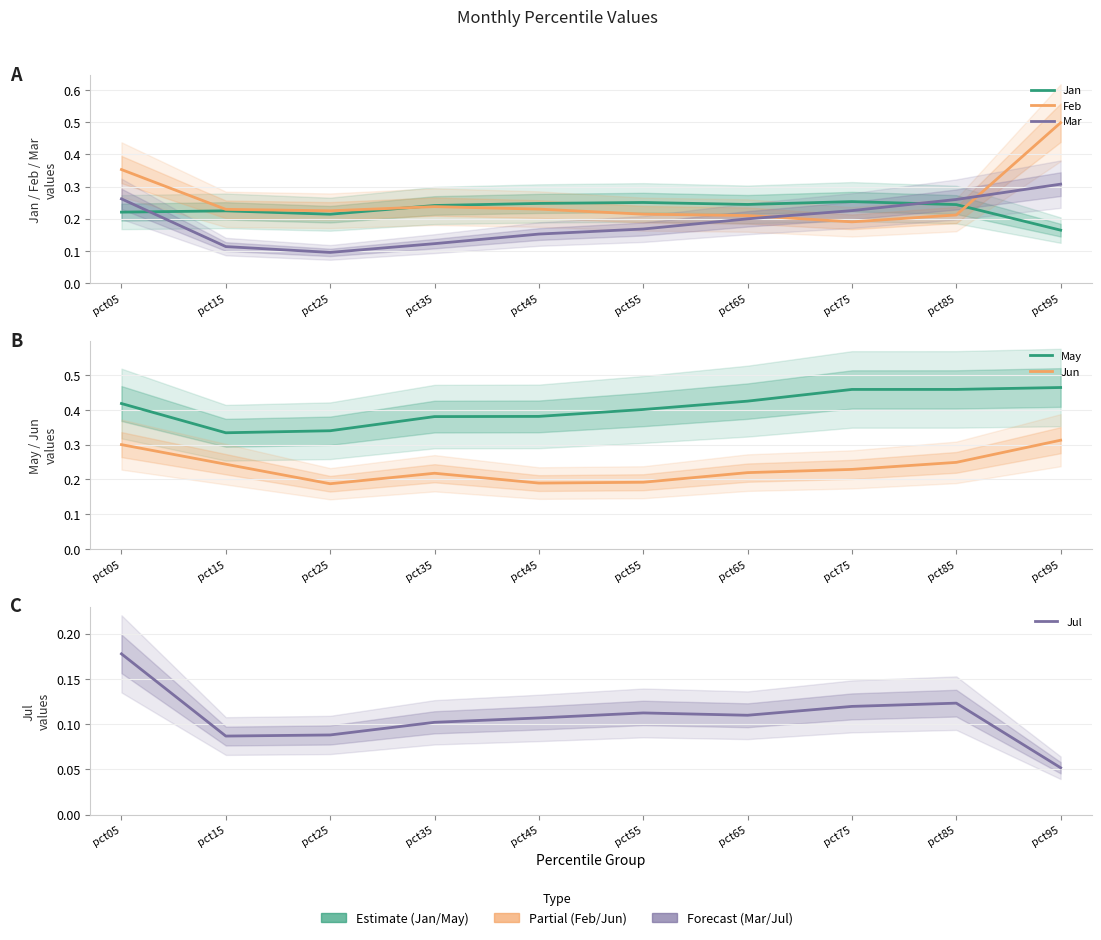

What is the average value of the Mar series?

0.2